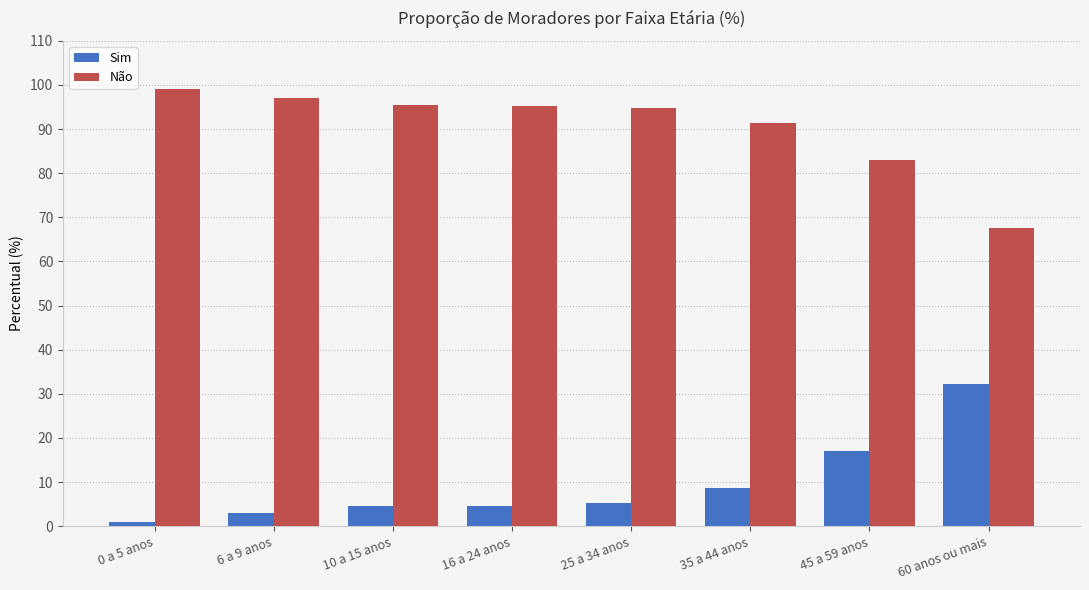

The Não series shows 99.1 at 0 a 5 anos. True or false?

True